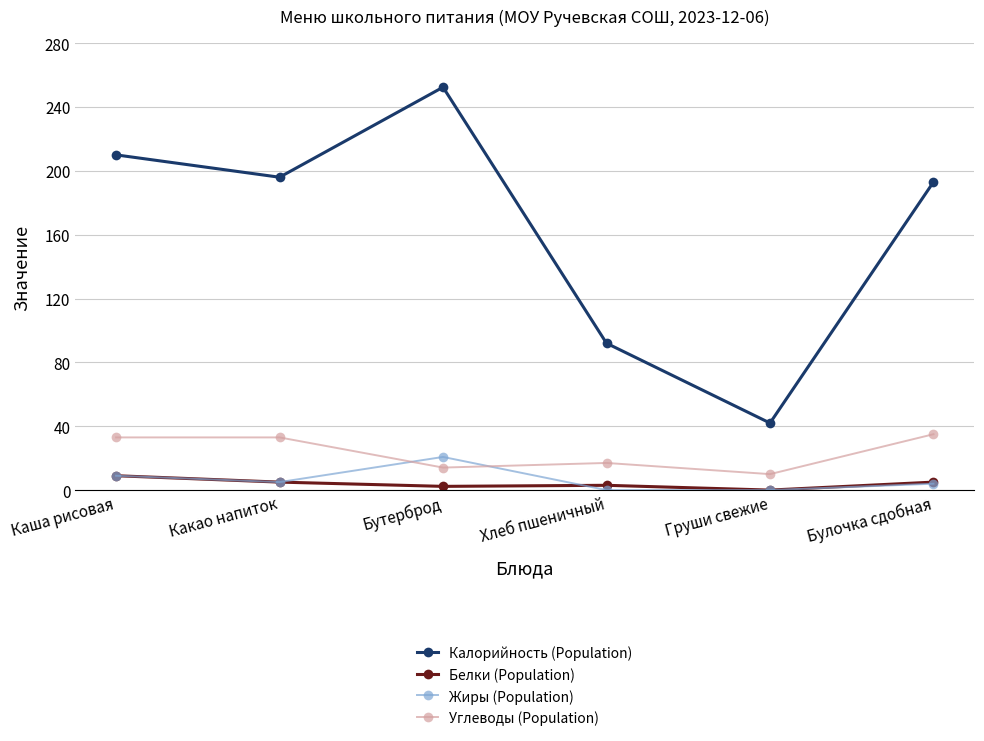

What is the difference between the maximum and minimum values in the Углеводы (Population) series?

25.0